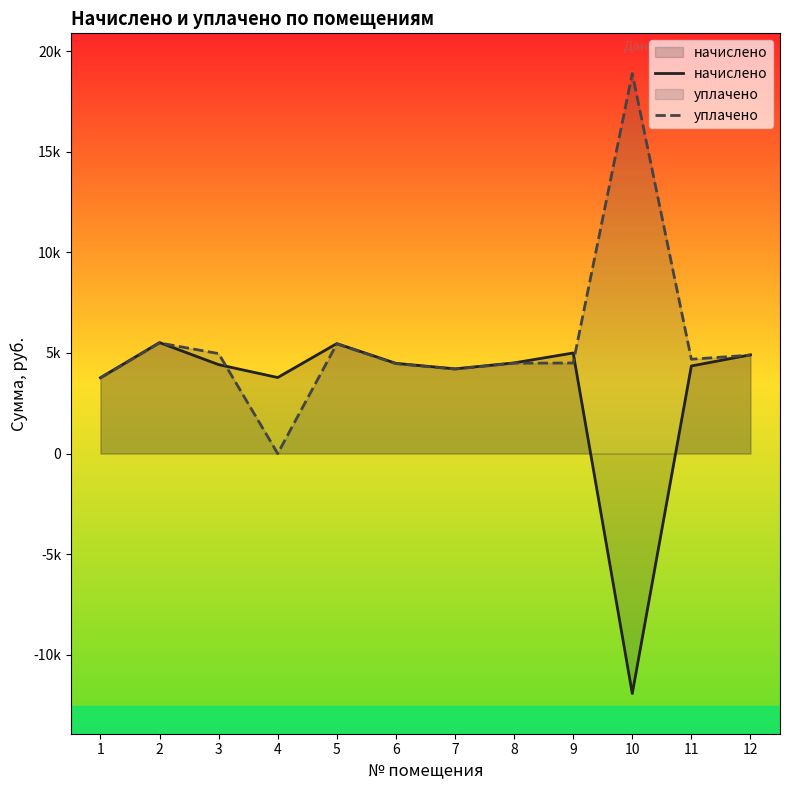

How many values in the уплачено series exceed 4688?

6